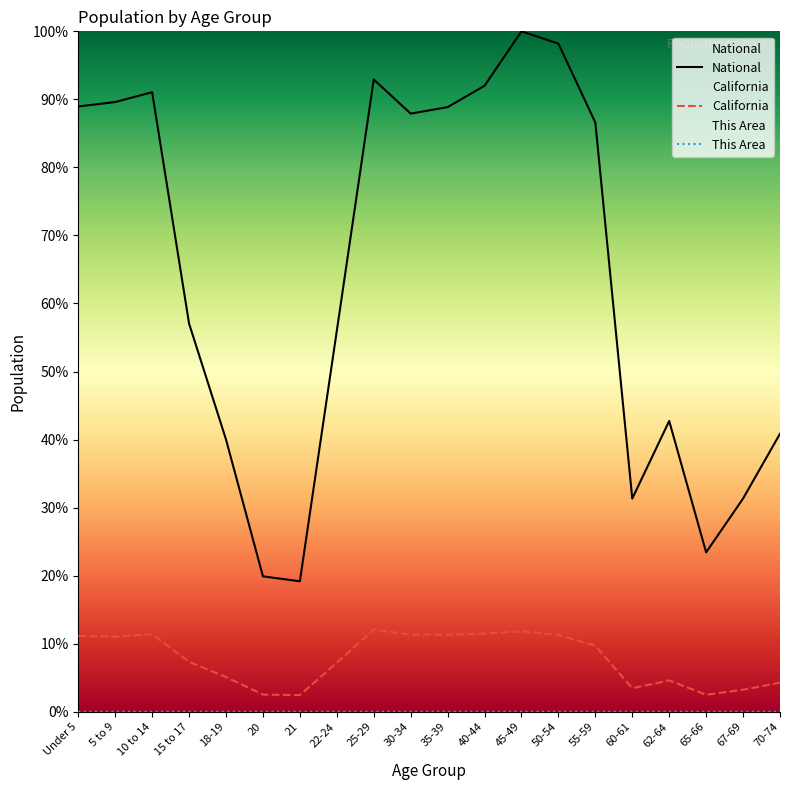

What is the greatest value displayed?

100.0